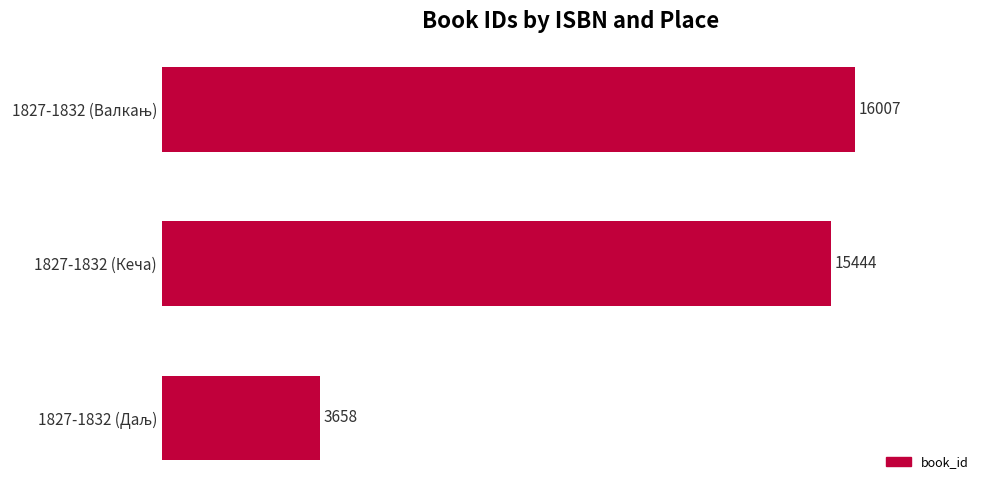

Where is the data nearest to the value 9832?

1827-1832 (Кеча)